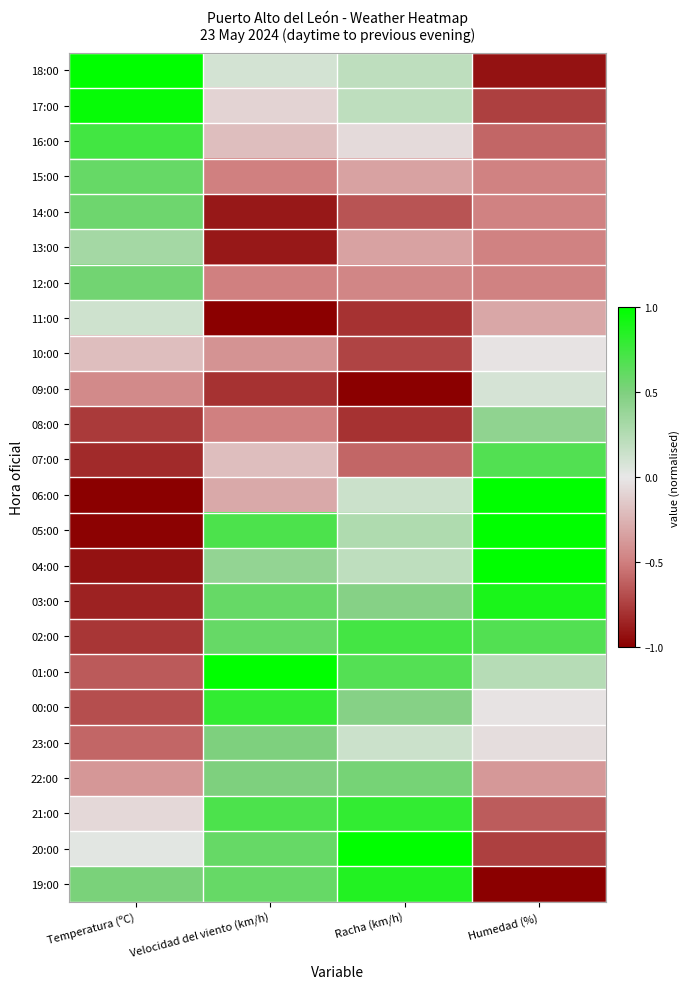

Which has a higher value, Temperatura (ºC) or Humedad (%)?

Temperatura (ºC)